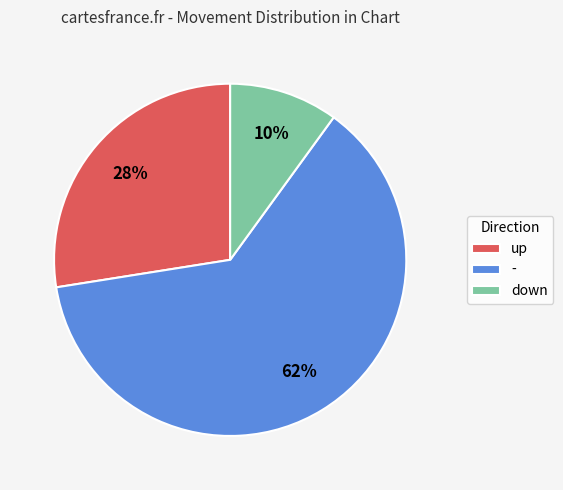

What is the largest slice in the pie chart?

-